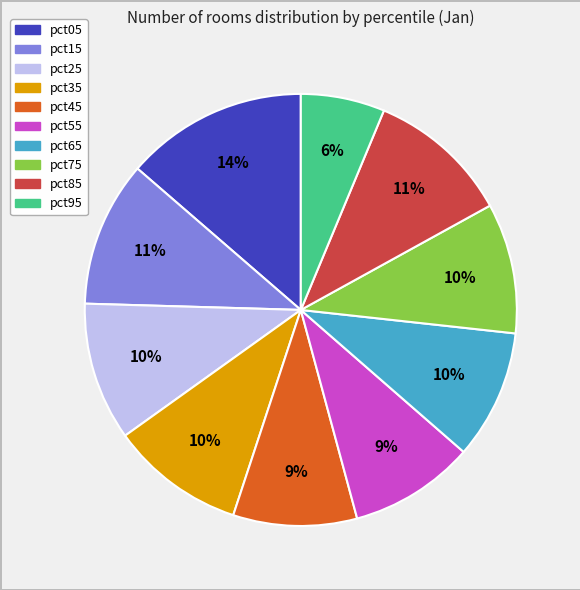

Is there a majority slice in this chart?

No